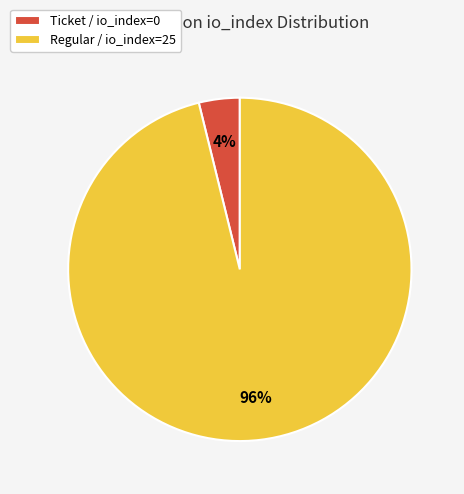

To the nearest percent, what is the combined percentage of Regular / io_index=25 and Ticket / io_index=0?

100%